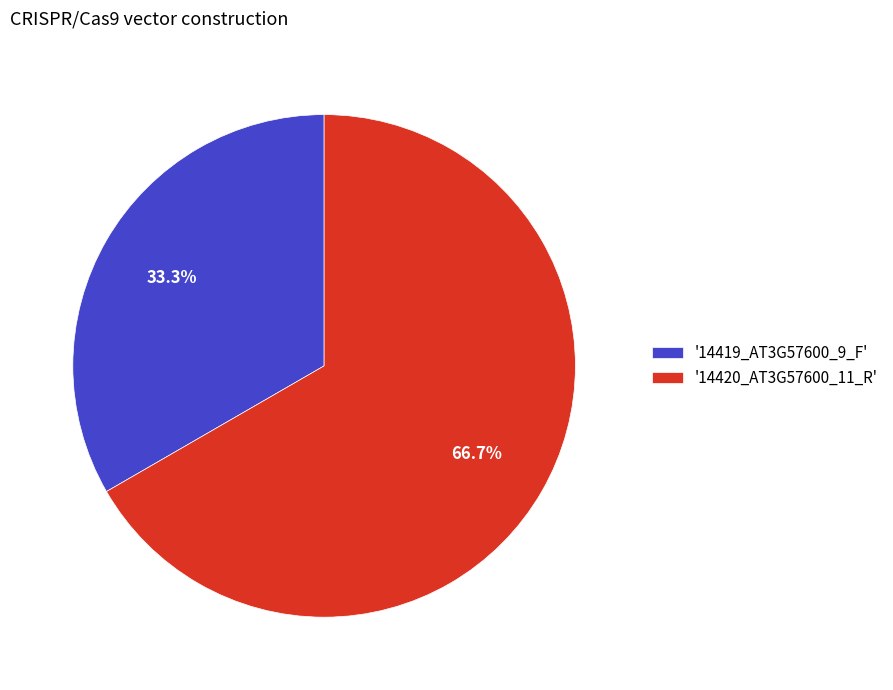

Rank the categories by value from highest to lowest.

'14420_AT3G57600_11_R', '14419_AT3G57600_9_F'